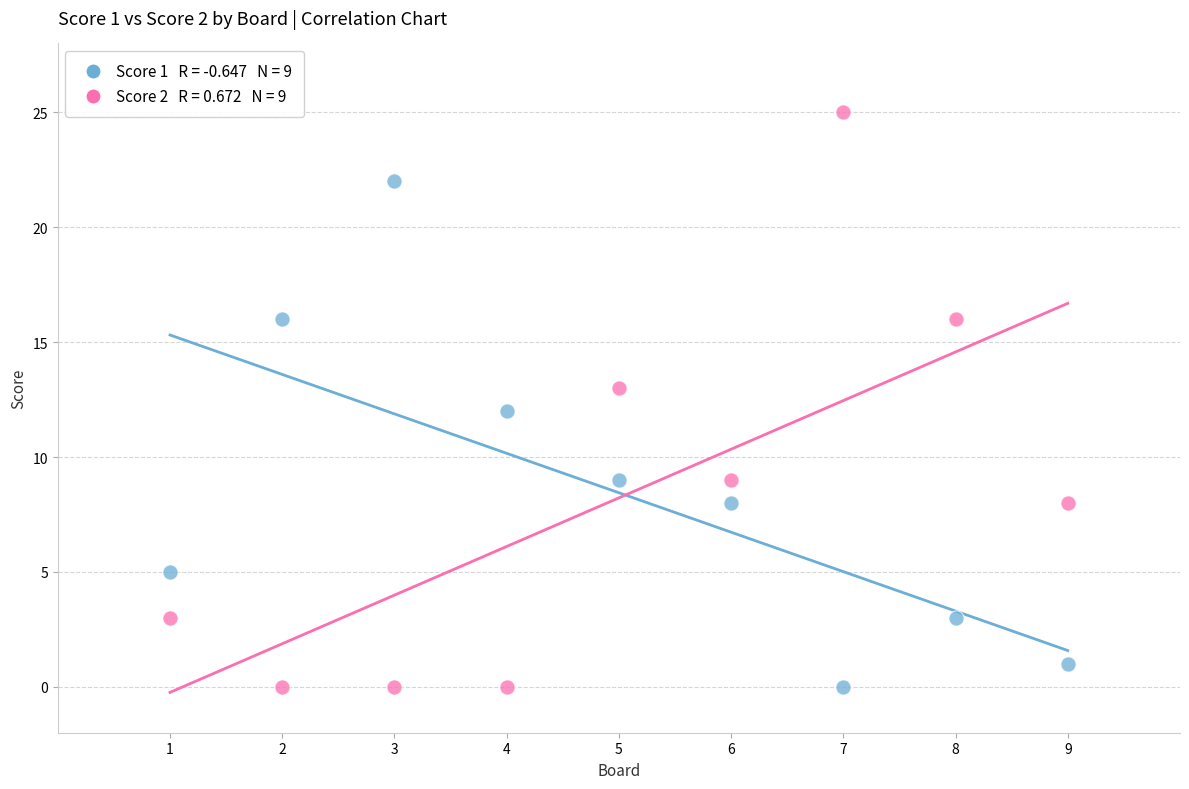

Across all data points, what is the range of X values (max minus min)?

8